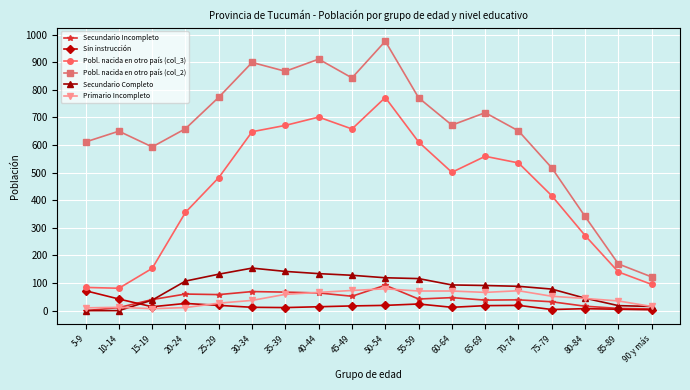

Where does the Pobl. nacida en otro país (col_2) series first go above 672?

25-29